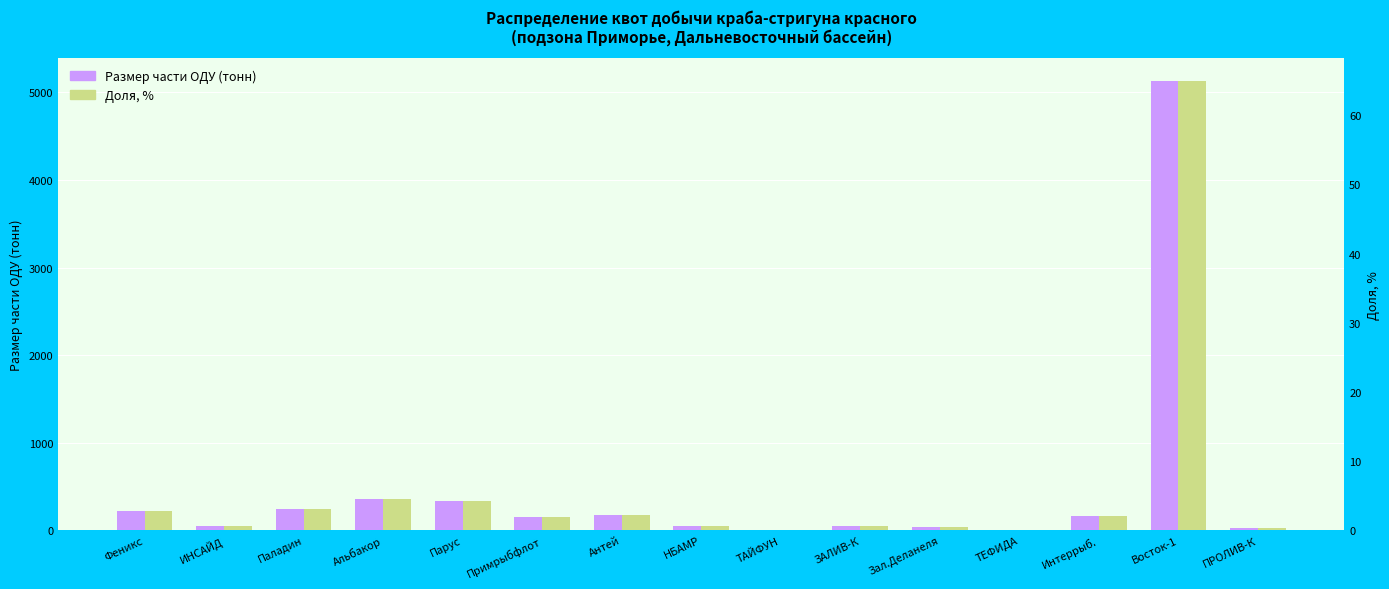

At which label is Размер части ОДУ (тонн) closest to 2568?

Альбакор